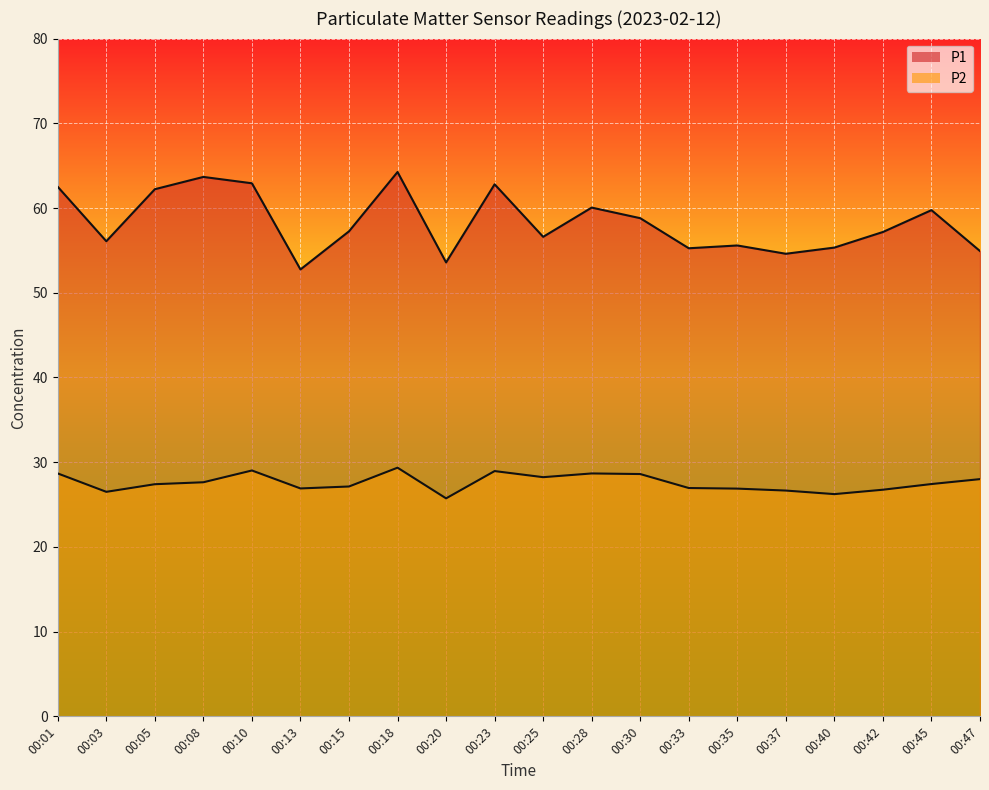

Is it true that P1 equals 105.6 at 00:28?

False